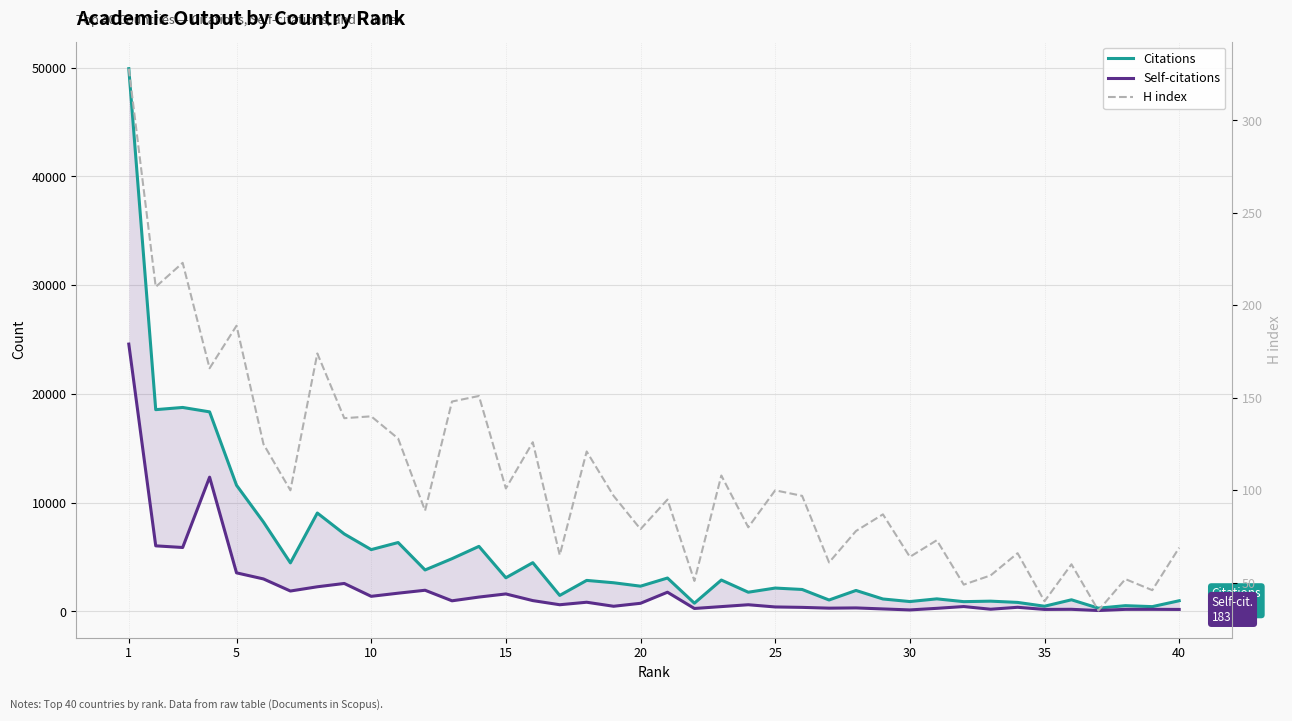

Rank the series by their average value, from highest to lowest.

Citations, Self-citations, H index